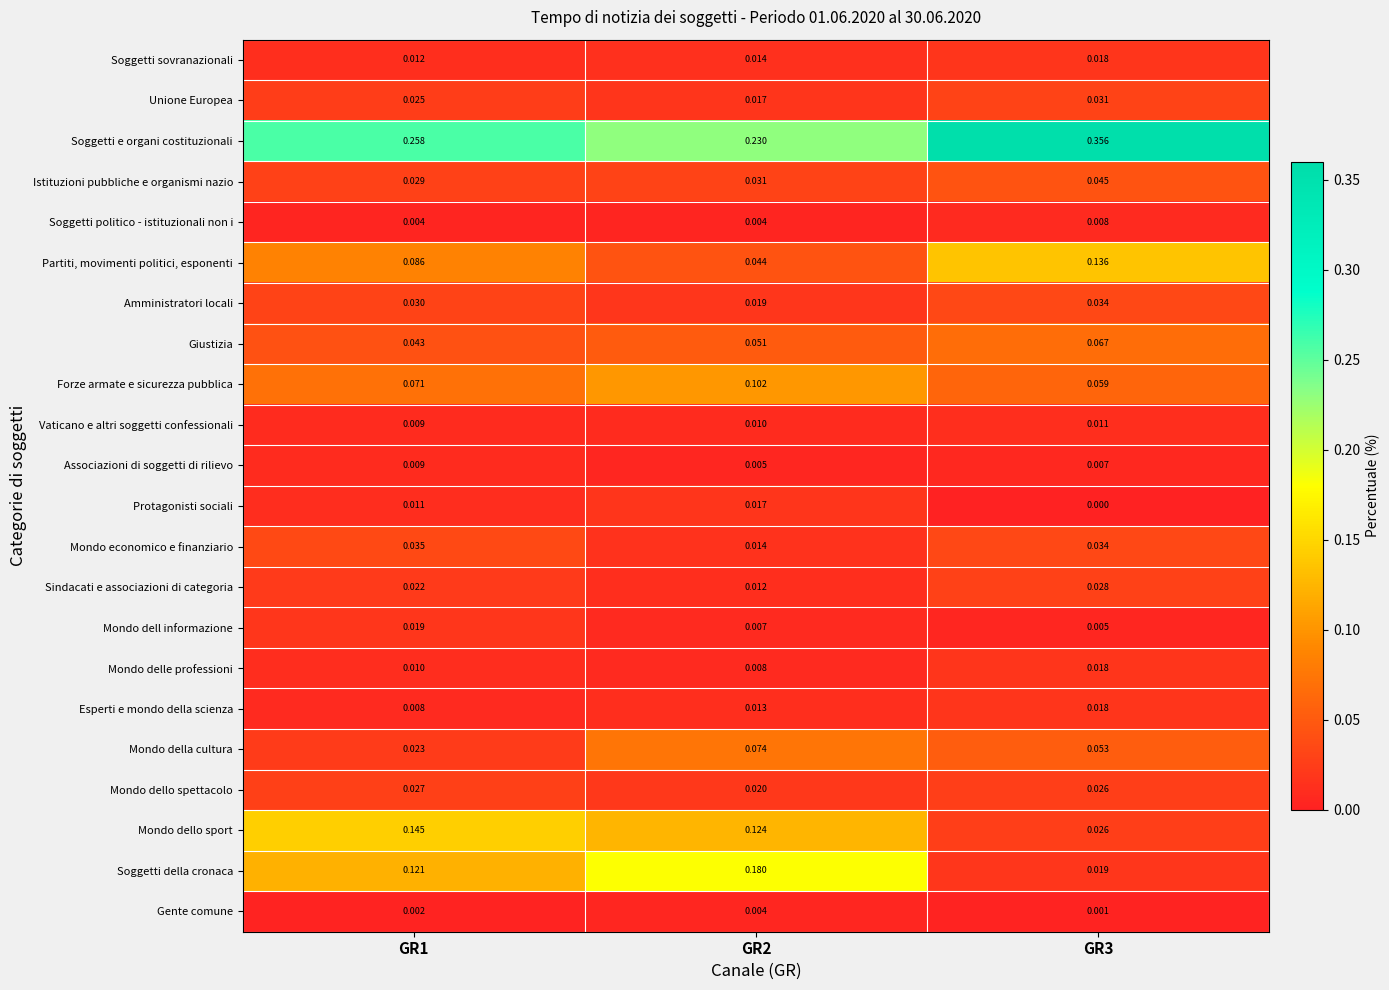

Which label corresponds to the largest value in the chart?

GR3